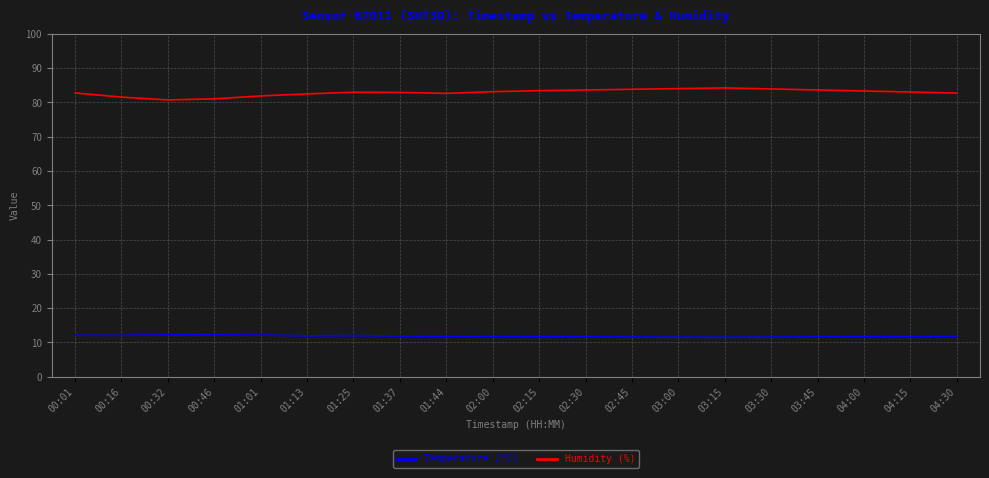

What is the maximum value shown in the chart?

84.2